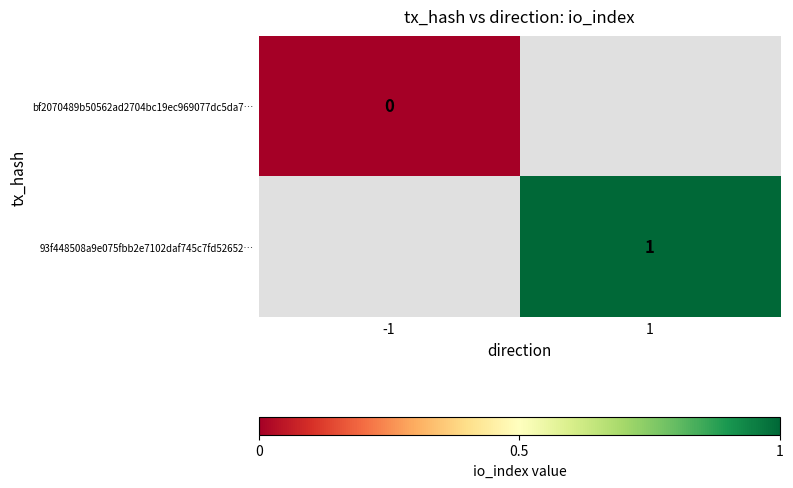

Is the value of 93f448508a9e075fbb2e7102daf745c7fd52652… at 1 greater than the value of bf2070489b50562ad2704bc19ec969077dc5da7… at -1?

Yes